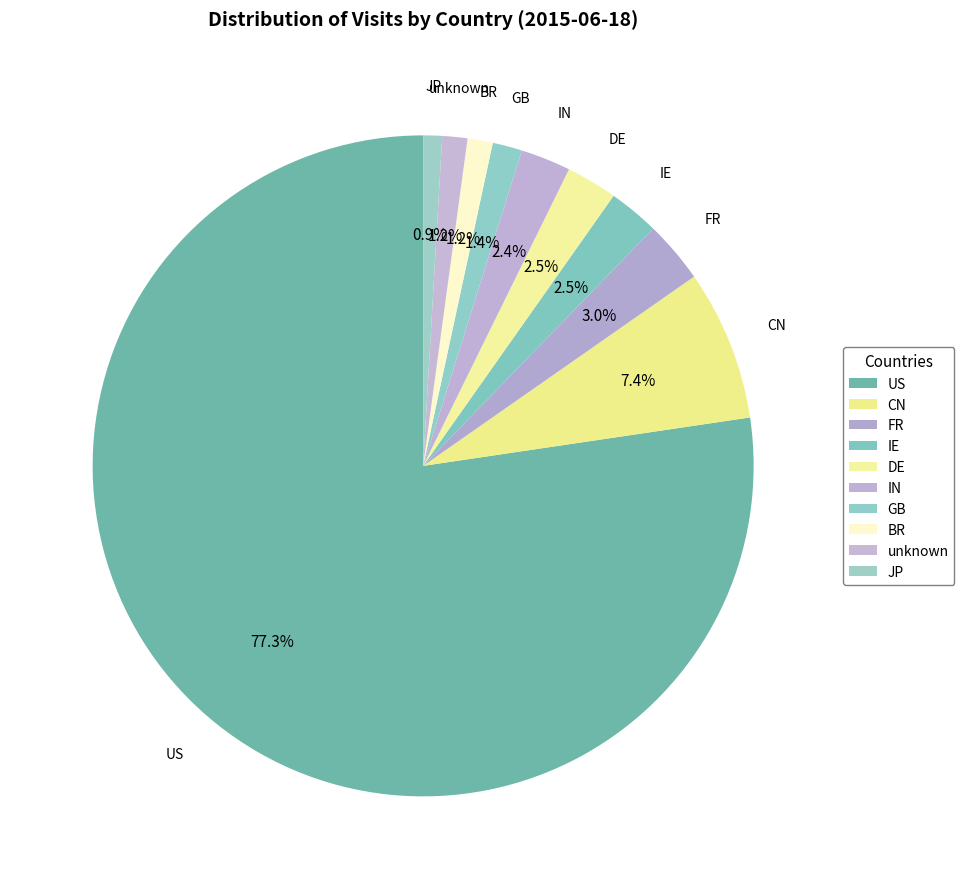

How many slices are in this pie chart?

10